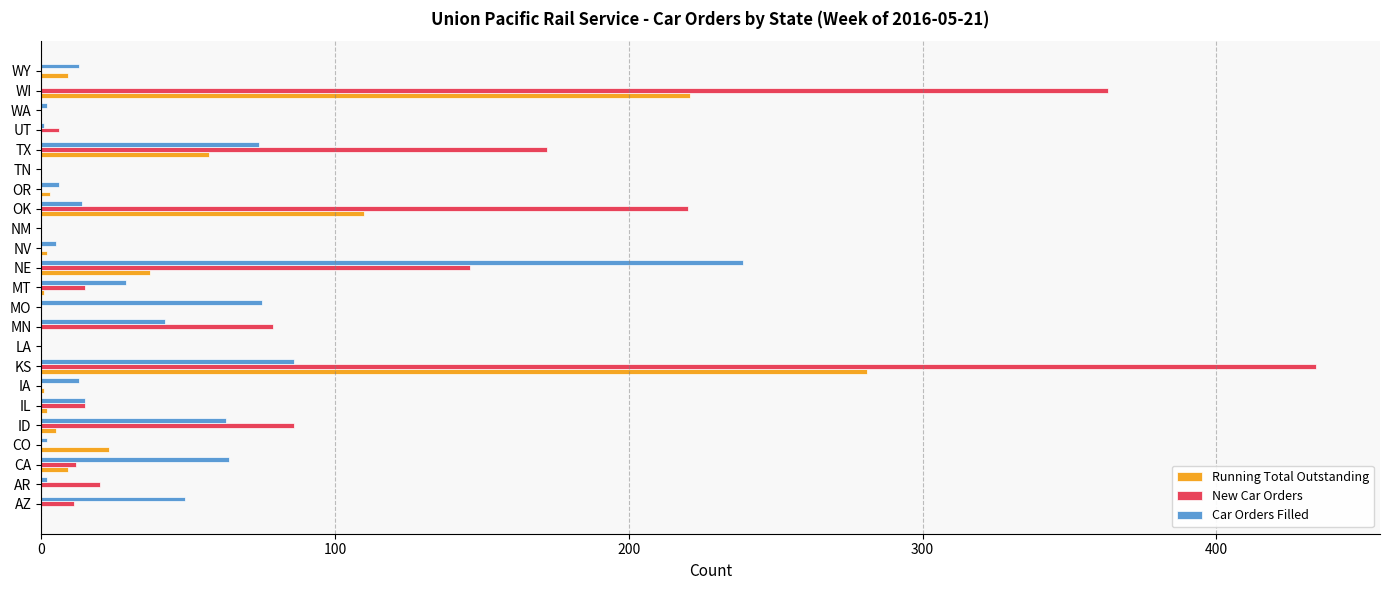

Which series has the largest total across all categories?

New Car Orders